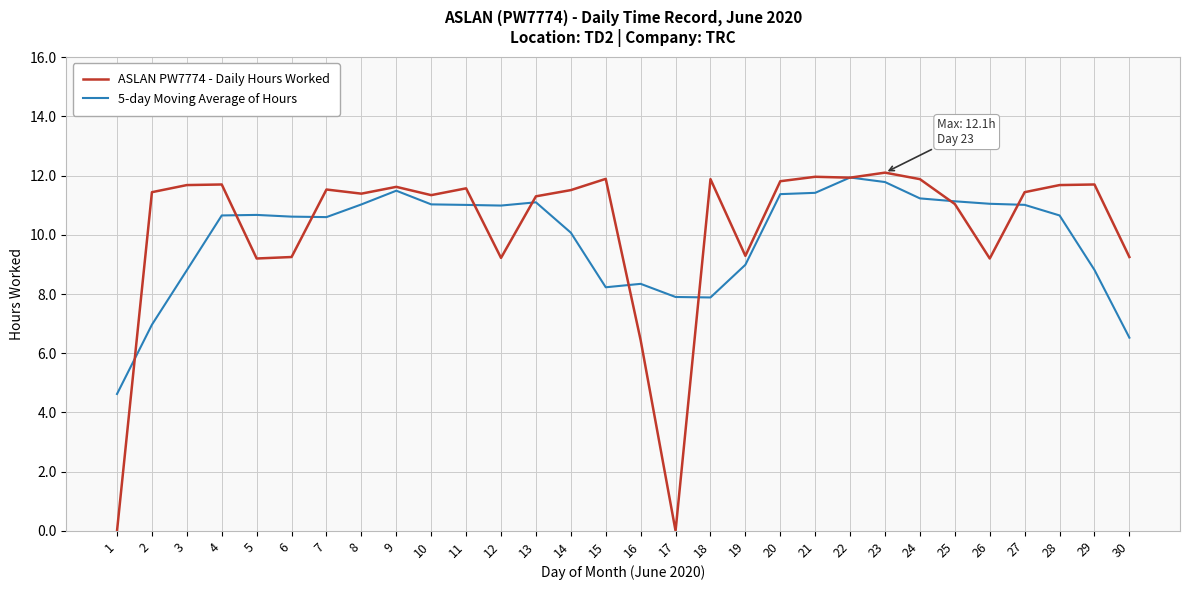

At how many categories does at least one series exceed 10?

25